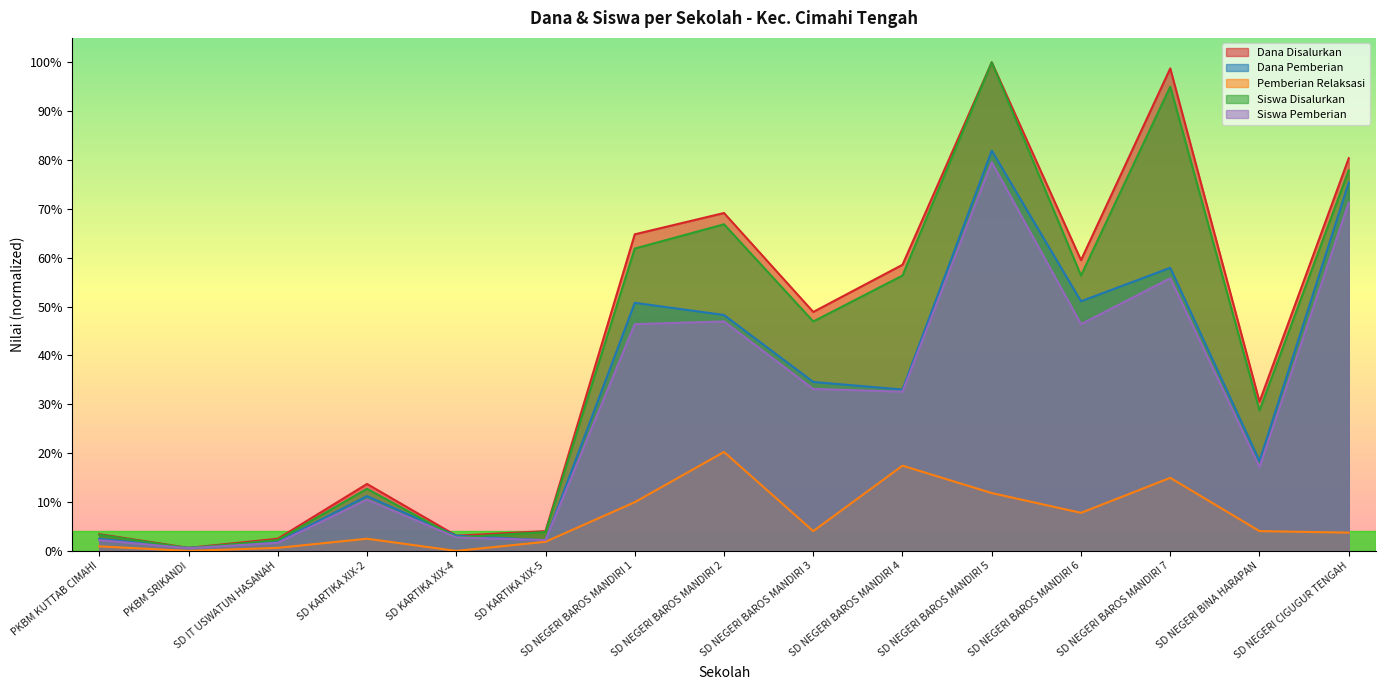

In Pemberian Relaksasi, how many points are lower than both neighbors (excluding endpoints)?

4